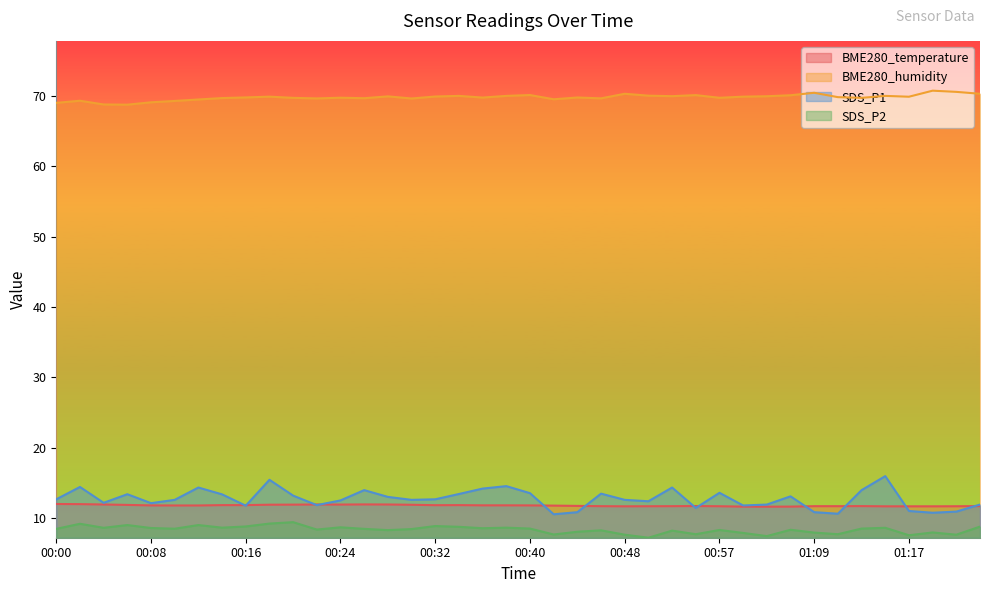

What is the total value across all series at 00:12?

104.6